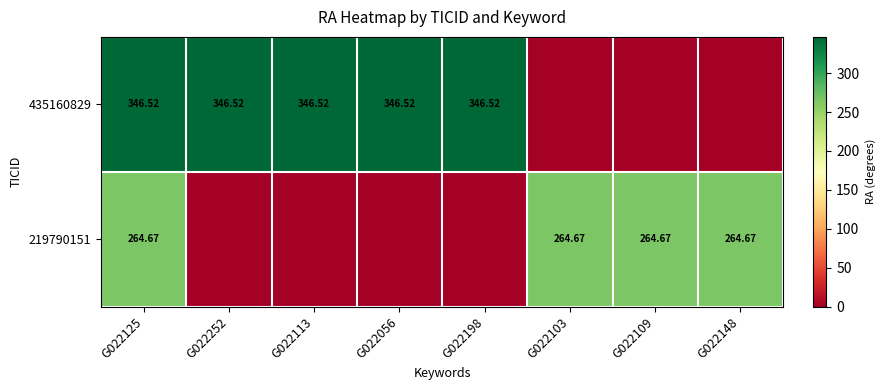

List the series in order of their peak value, highest first.

435160829, 219790151